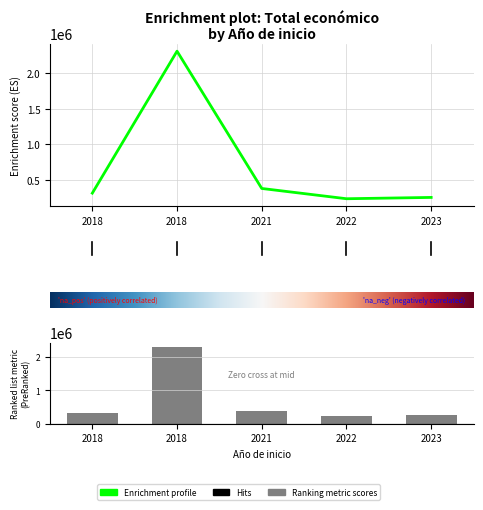

List the labels in order of value, smallest first.

2022, 2023, 2018, 2021, 2018